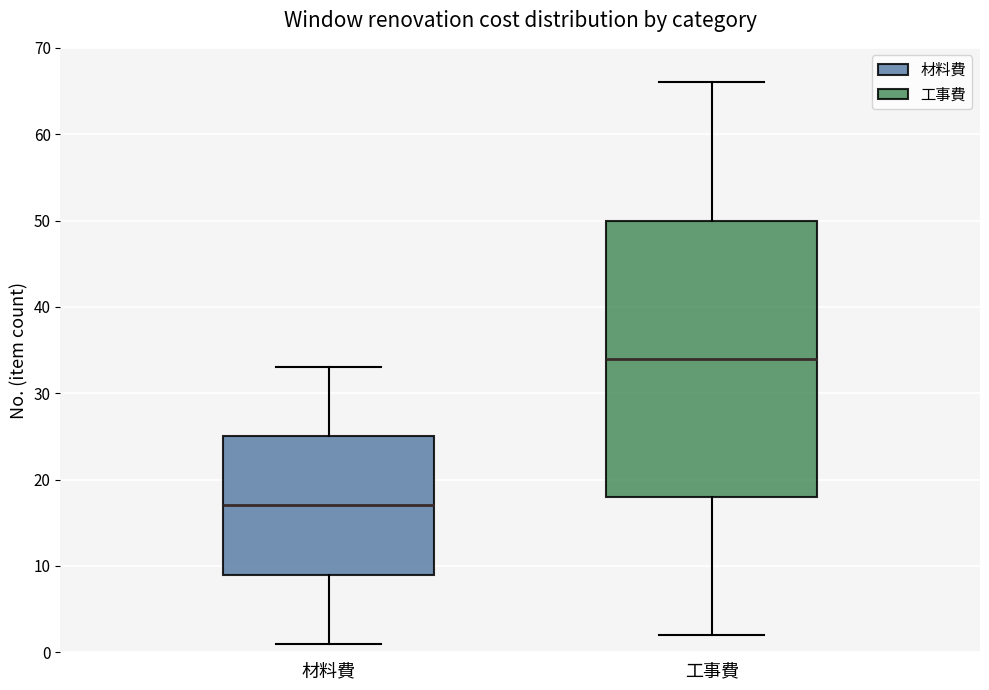

Reading left to right, read every box against the y-axis: the position of its median line, the range the box covers, and the ends of its whiskers. The values are not printed on the chart, so give them approximately, as read against the axis.

材料費: median 17, box 9 to 25, whiskers 1 to 33
工事費: median 34, box 18 to 50, whiskers 2 to 66